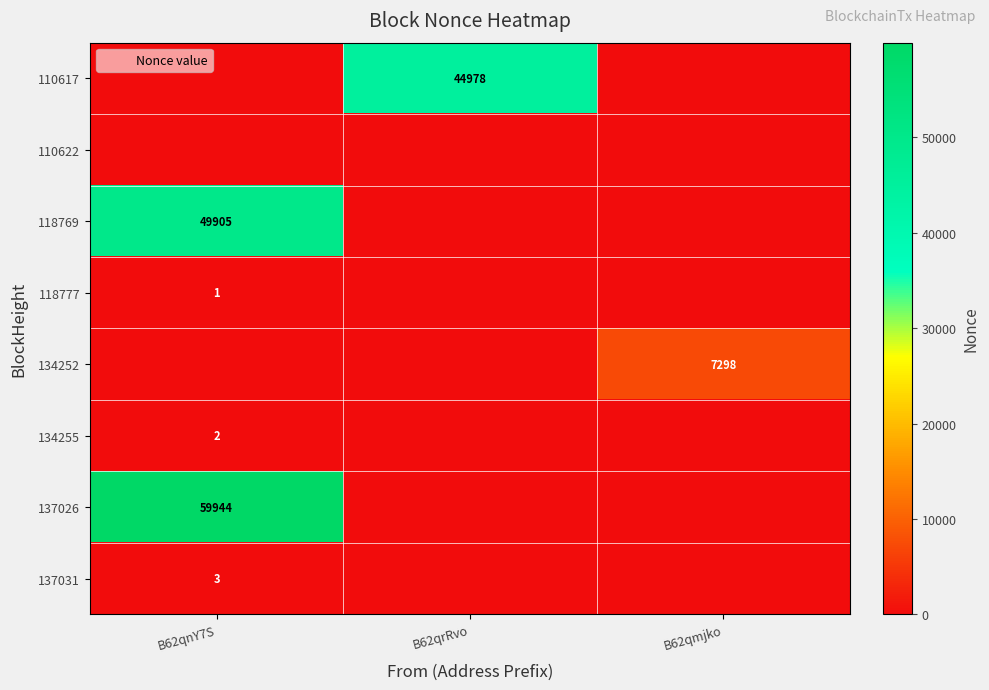

What is the average value of the 137031 series?

1